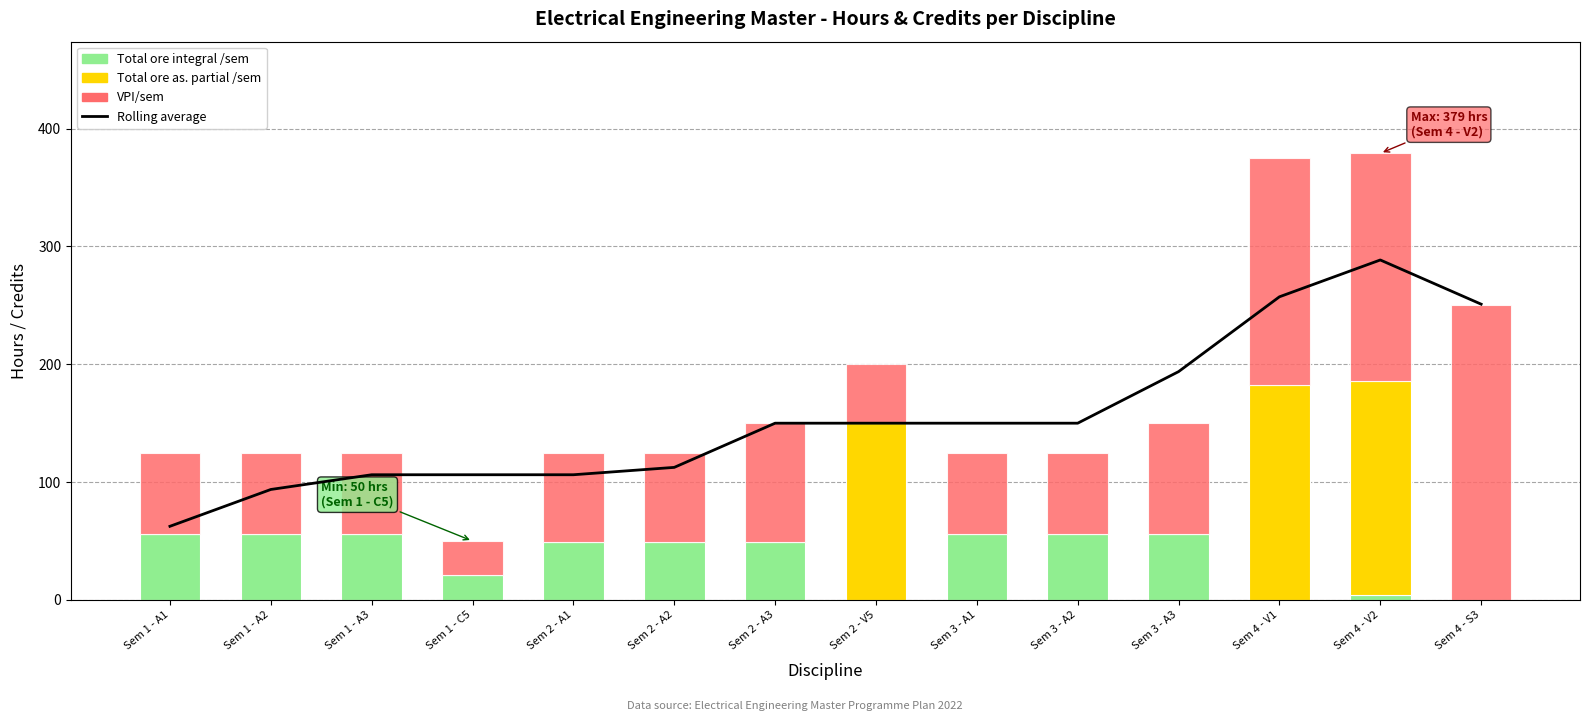

Reading left to right, extract all data points from this chart.

Rolling average: 62.5	93.8	106.2	106.2	106.2	112.5	150.0	150.0	150.0	150.0	193.8	257.2	288.5	251.0
Total ore integral /sem: 56.0	56.0	56.0	21.0	49.0	49.0	49.0	0.0	56.0	56.0	56.0	0.0	4.0	0.0
Total ore as. partial /sem: 0.0	0.0	0.0	0.0	0.0	0.0	0.0	150.0	0.0	0.0	0.0	182.0	182.0	0.0
VPI/sem: 69.0	69.0	69.0	29.0	76.0	76.0	101.0	50.0	69.0	69.0	94.0	193.0	193.0	250.0